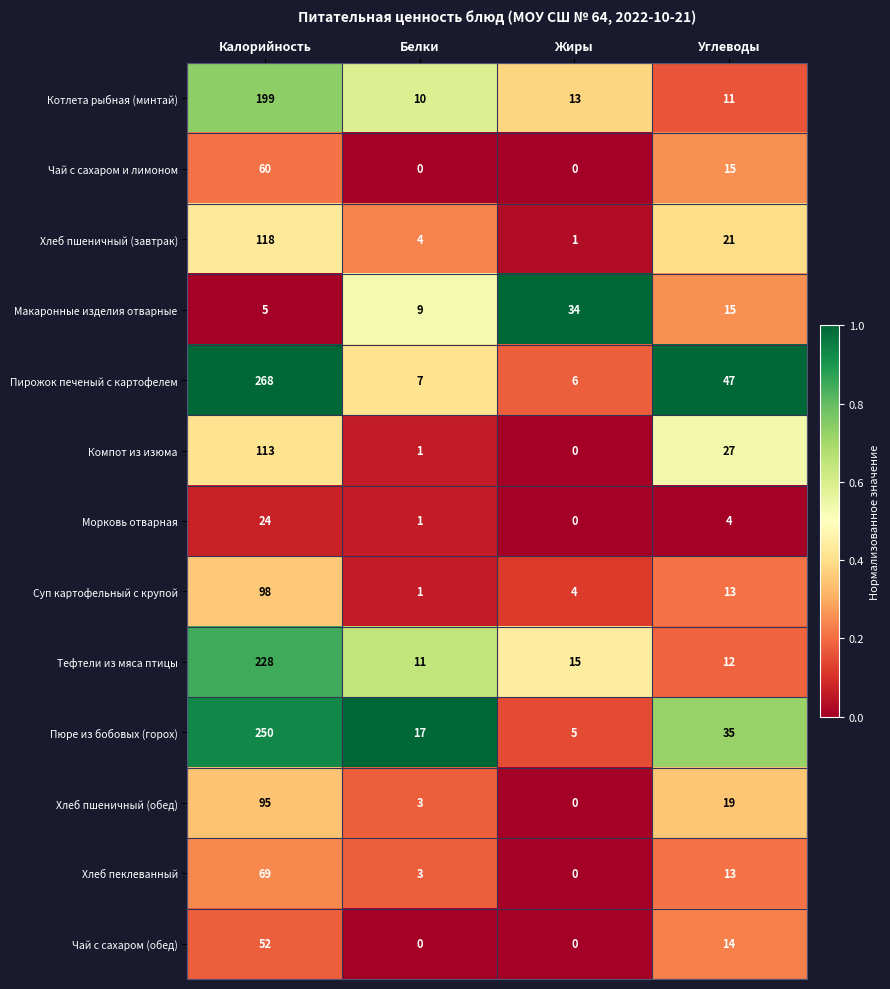

Is the value of Котлета рыбная (минтай) at Белки greater than the value of Суп картофельный с крупой at Жиры?

Yes